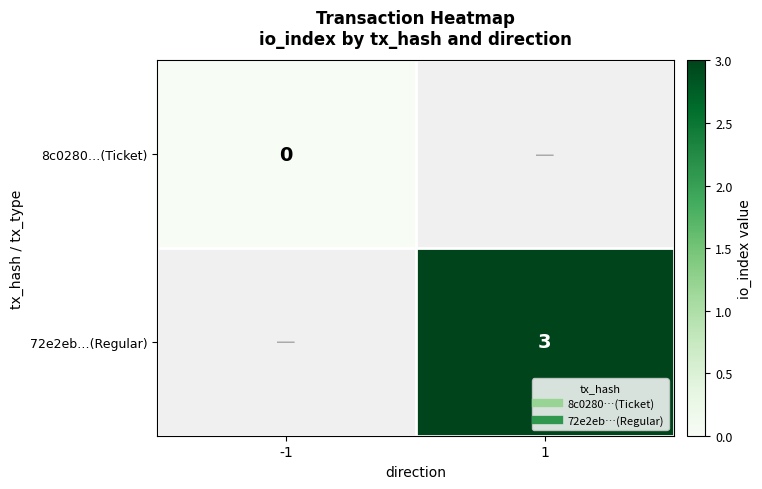

List the series in order of their peak value, lowest first.

8c0280…(Ticket), 72e2eb…(Regular)